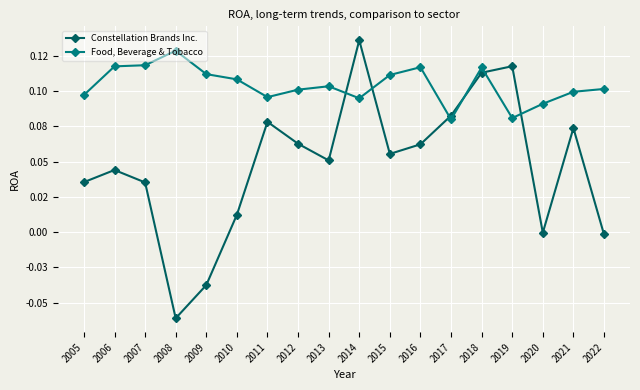

Reading left to right, what are all the values shown in this chart?

Constellation Brands Inc.: 0.0	0.0	0.0	-0.1	-0.0	0.0	0.1	0.1	0.1	0.1	0.1	0.1	0.1	0.1	0.1	-0.0	0.1	-0.0
Food, Beverage & Tobacco: 0.1	0.1	0.1	0.1	0.1	0.1	0.1	0.1	0.1	0.1	0.1	0.1	0.1	0.1	0.1	0.1	0.1	0.1